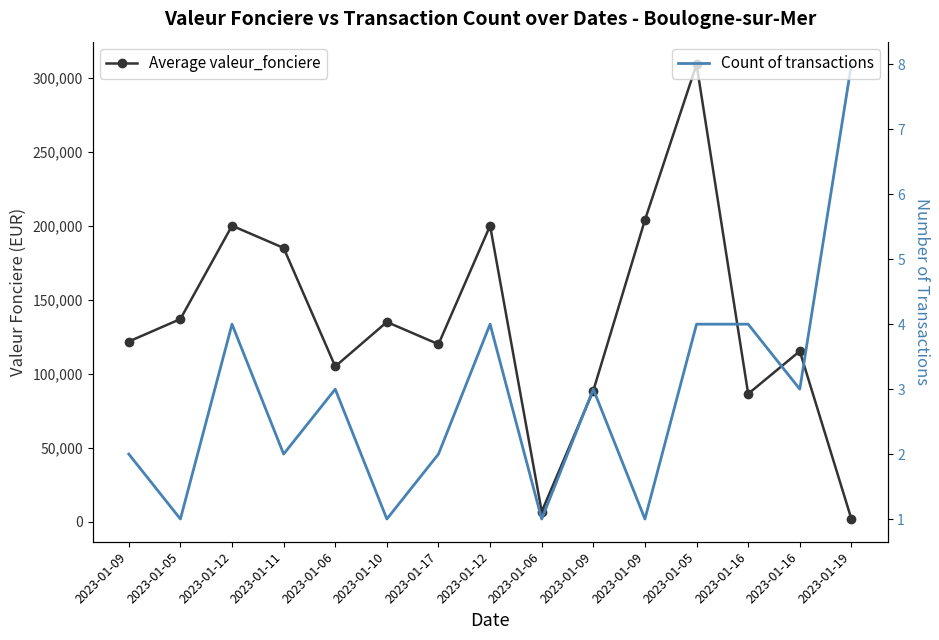

How many interior local valleys does the Average valeur_fonciere series have?

4